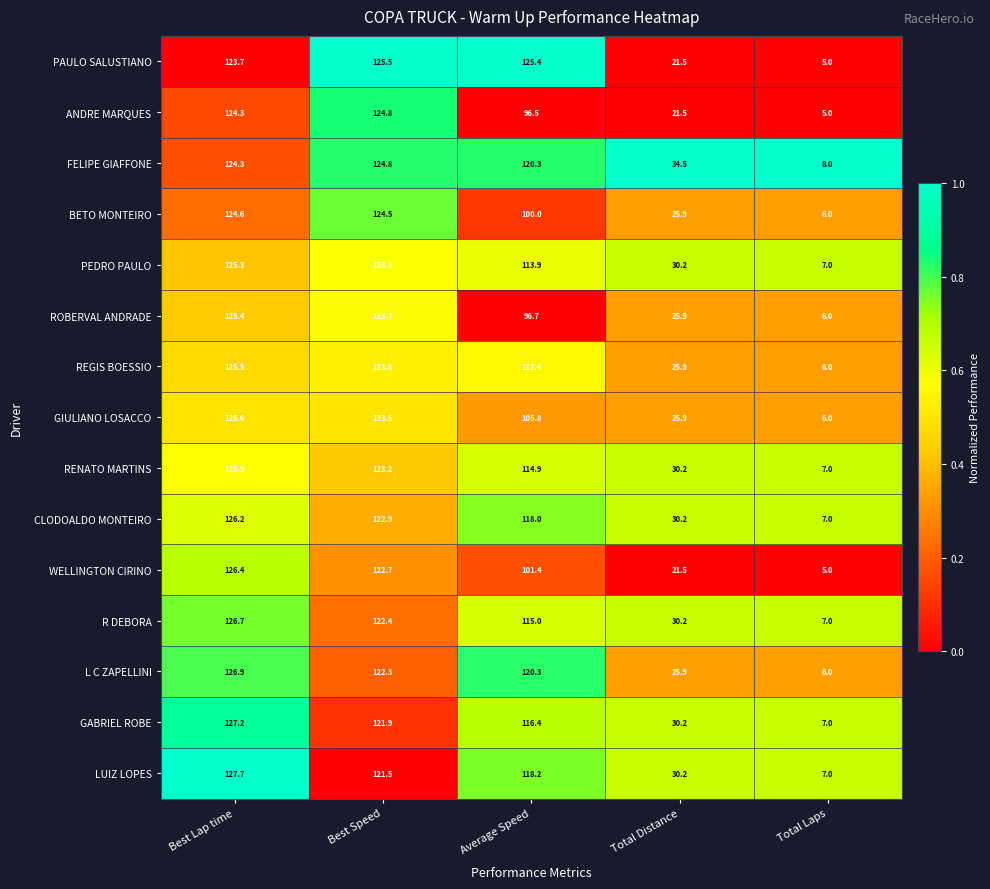

The ANDRE MARQUES series shows 6.5 at Total Laps. True or false?

False